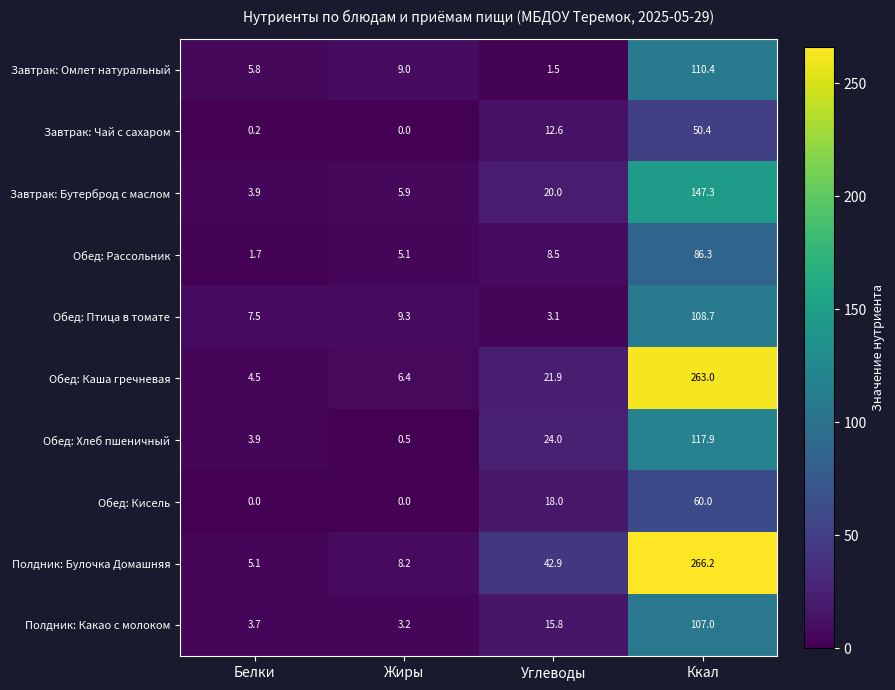

Where does the Обед: Рассольник series first go above 8?

Углеводы